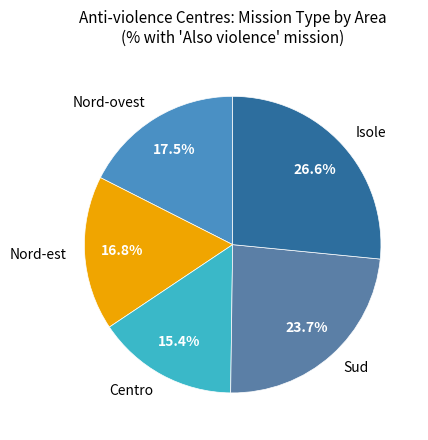

How many slices are in this pie chart?

5